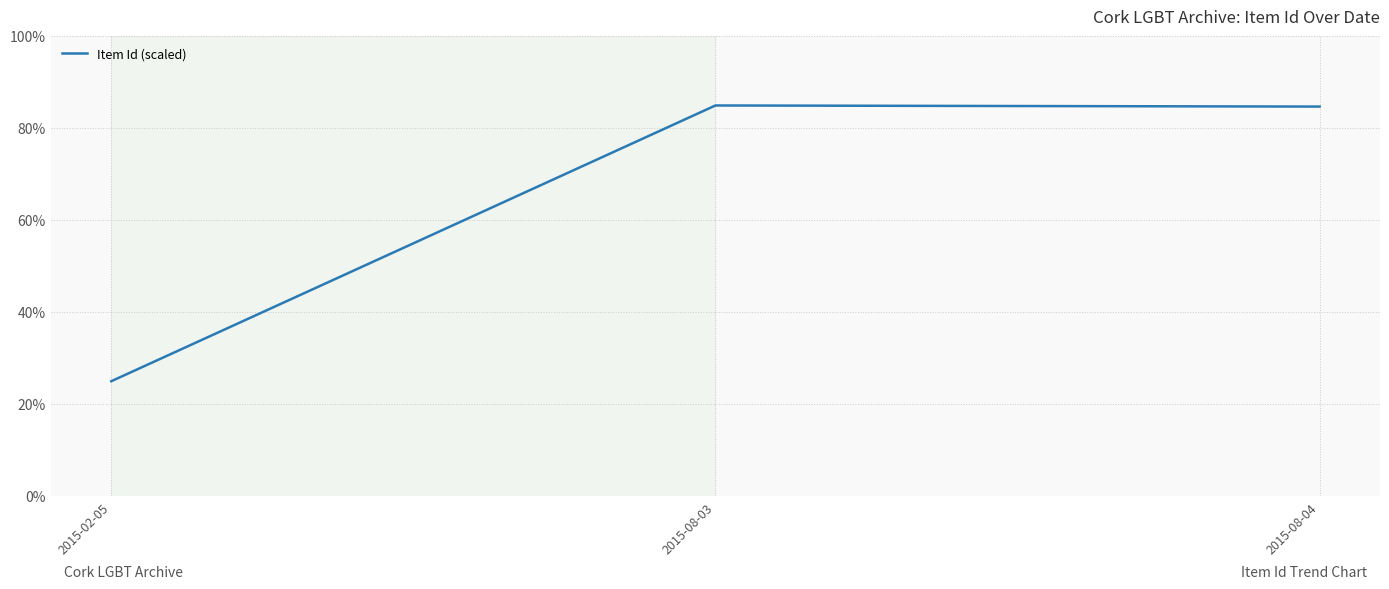

What value does the data have at 2015-08-04?

84.7